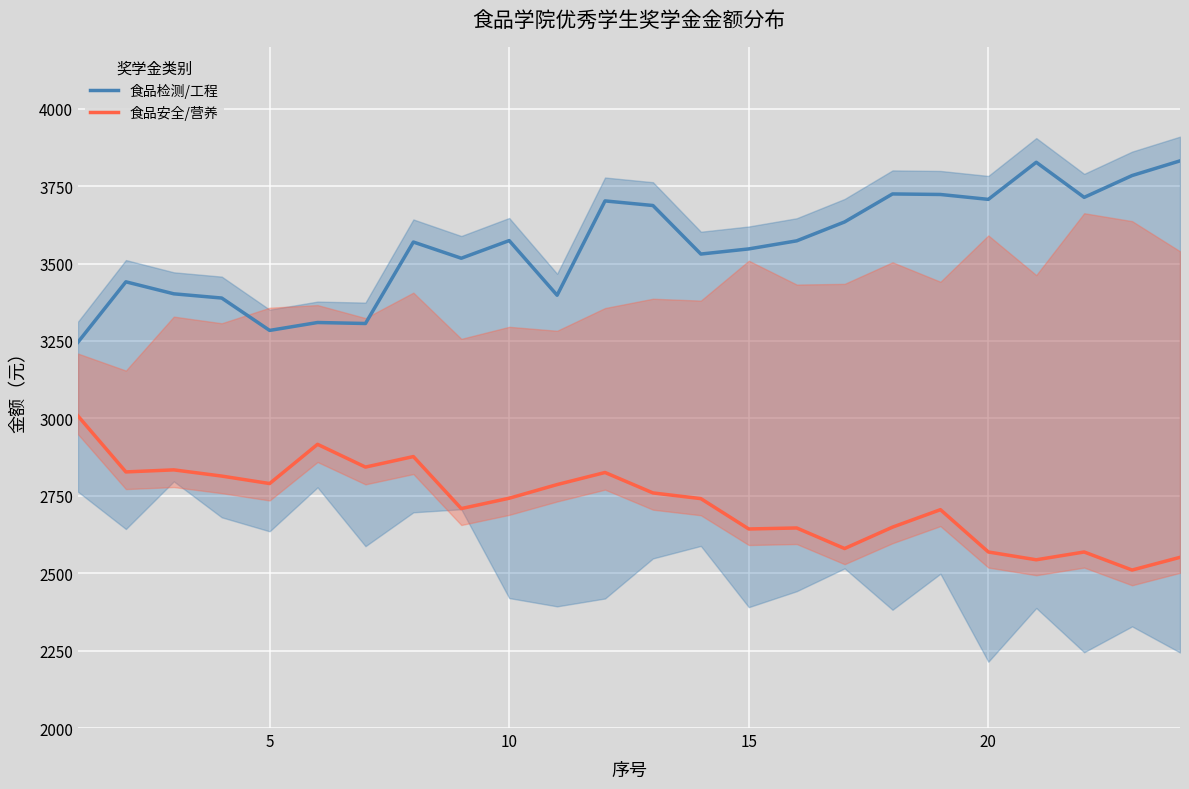

Rank the series by their average value, from highest to lowest.

食品检测/工程, 食品安全/营养